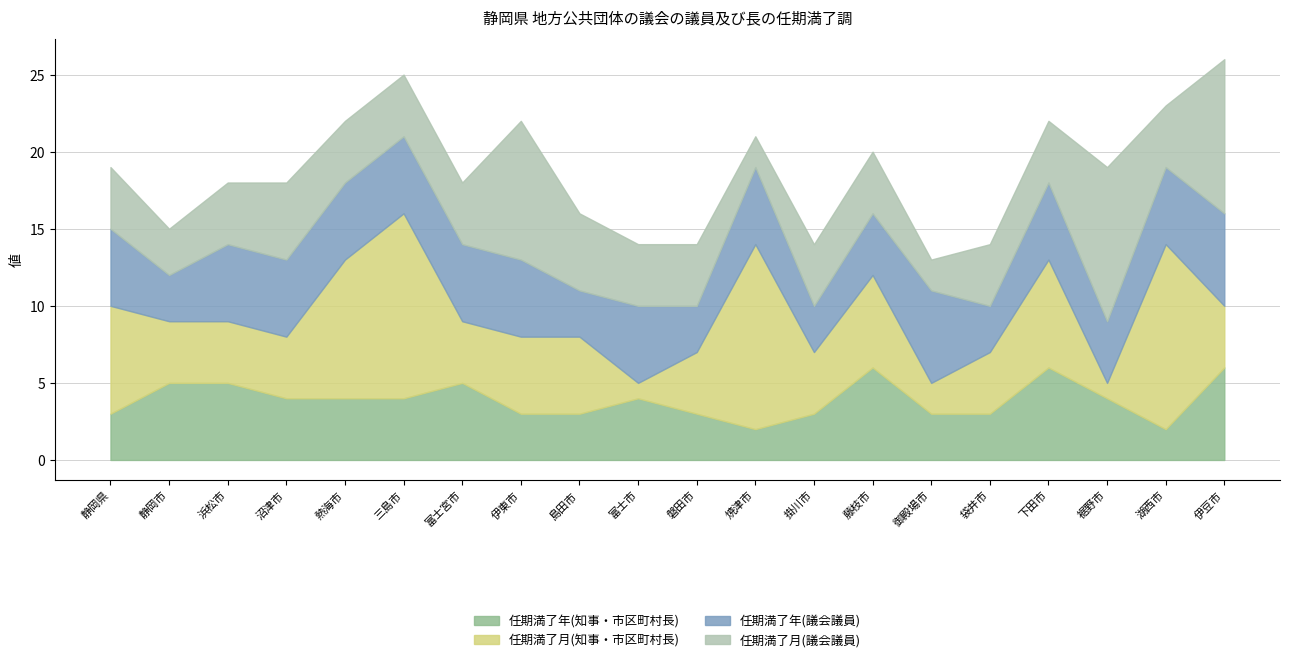

List the labels in order of 任期満了月(議会議員) value, smallest first.

焼津市, 御殿場市, 静岡市, 静岡県, 浜松市, 熱海市, 三島市, 富士宮市, 富士市, 磐田市, 掛川市, 藤枝市, 袋井市, 下田市, 湖西市, 沼津市, 島田市, 伊東市, 裾野市, 伊豆市